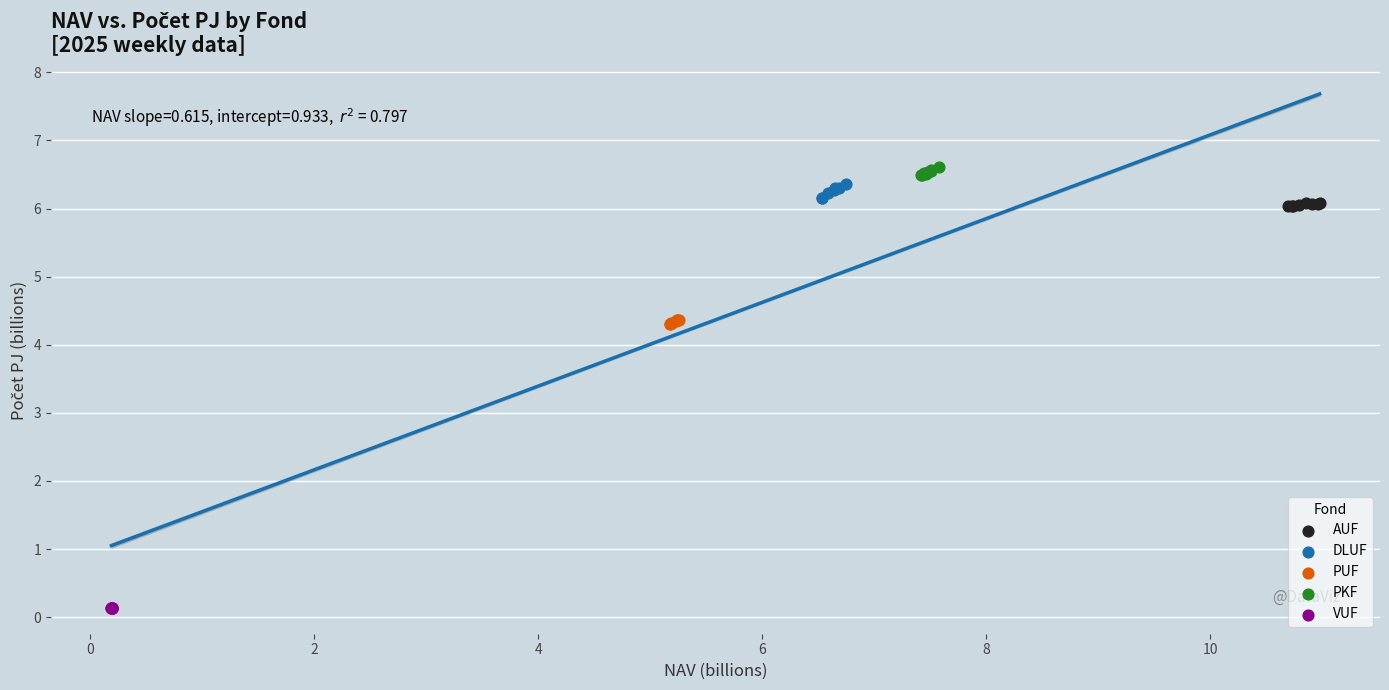

Which series contains the lowest Y value?

VUF